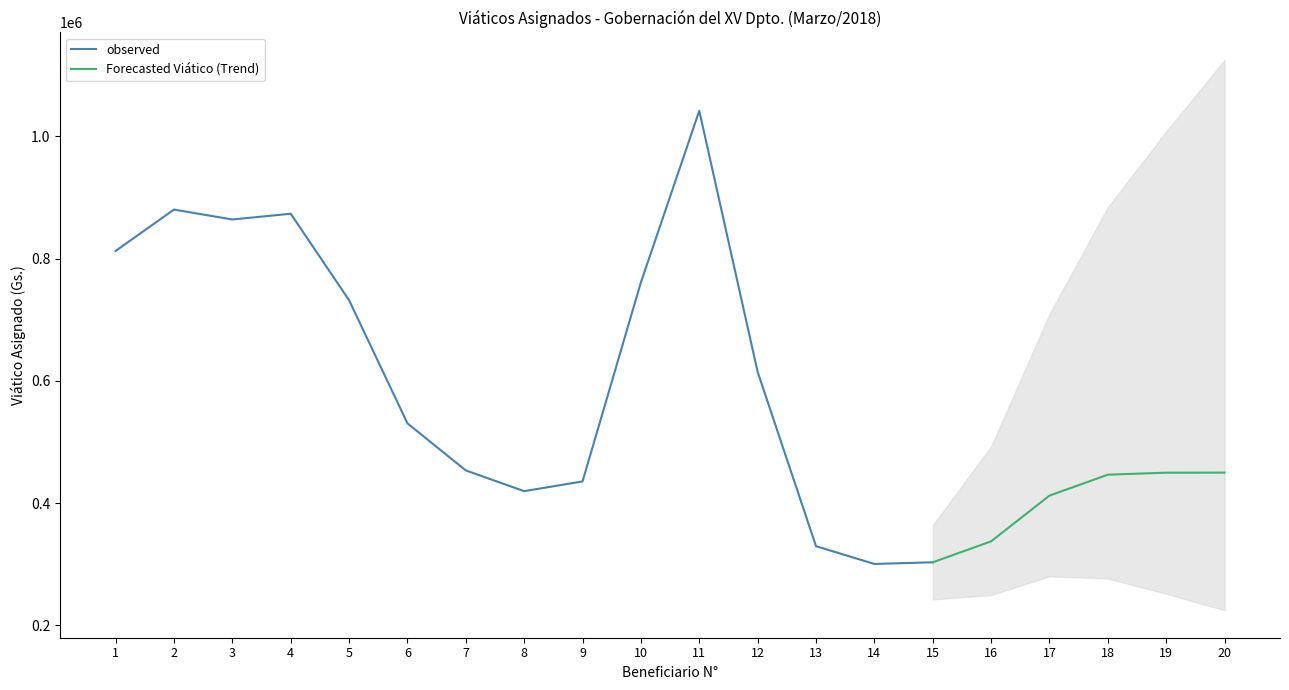

The value of observed at 2 is 246575. True or false?

False